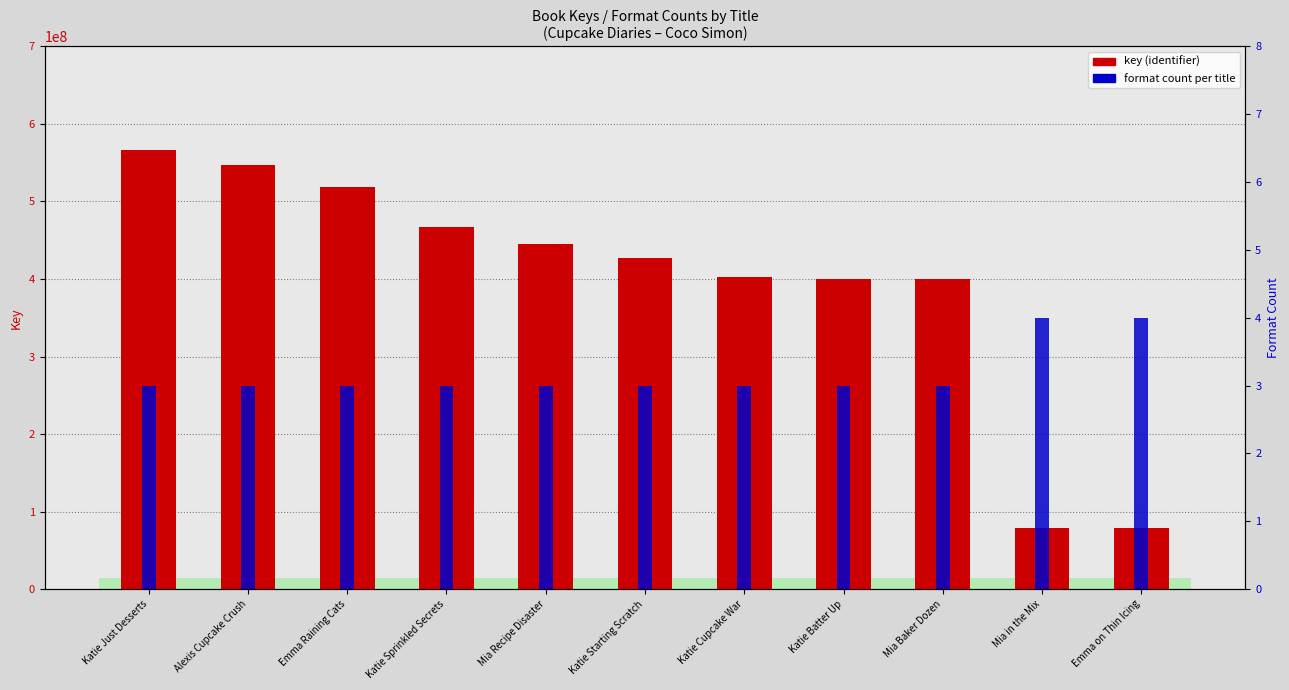

Read the key (identifier) value at Katie Just Desserts.

566649966